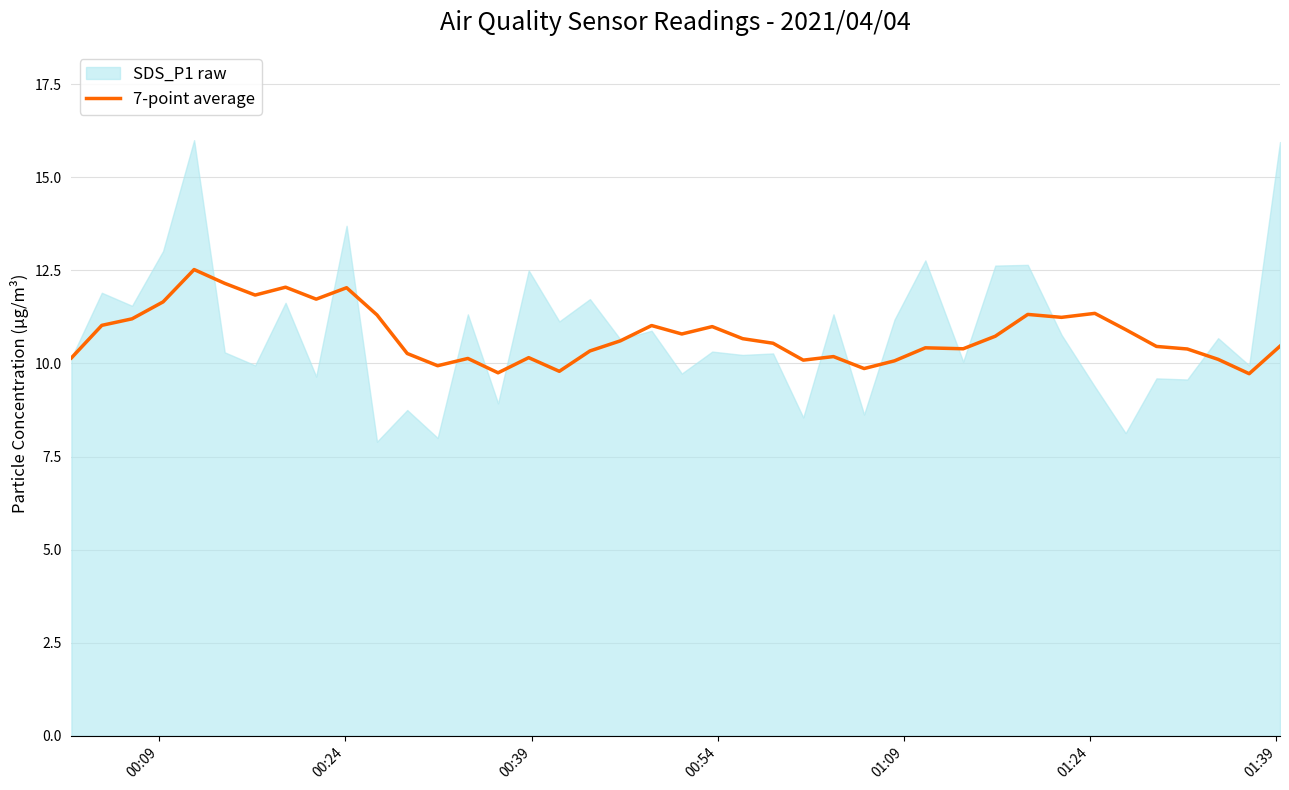

Does the chart display data point markers on the line(s)?

No